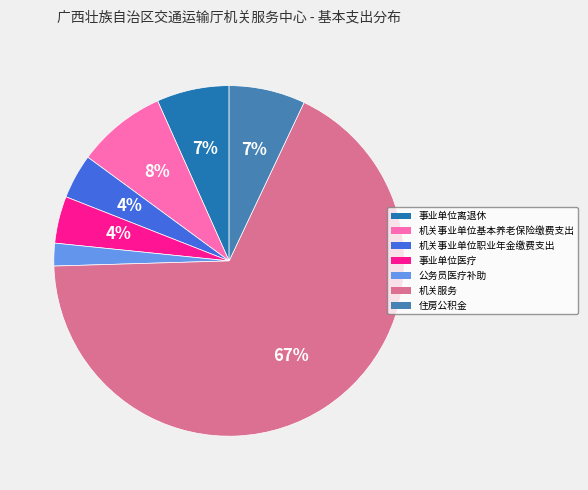

Which slice is the smallest?

公务员医疗补助